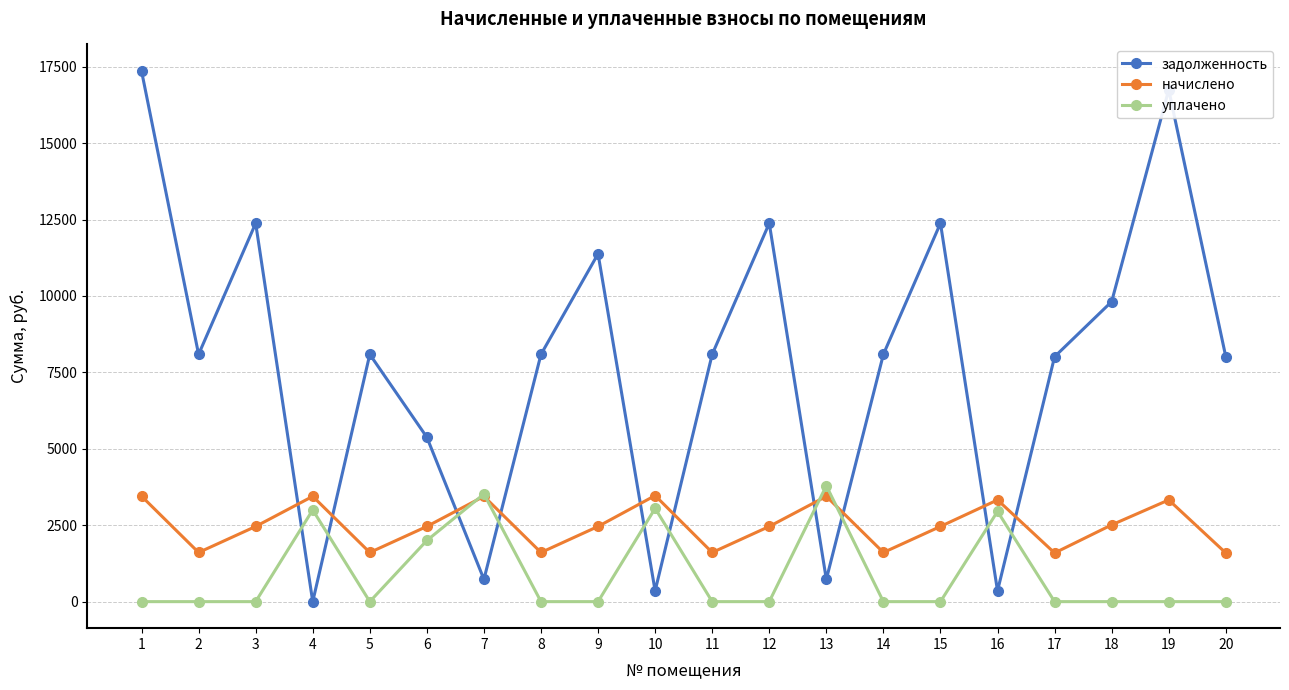

How many series are shown in this chart?

3